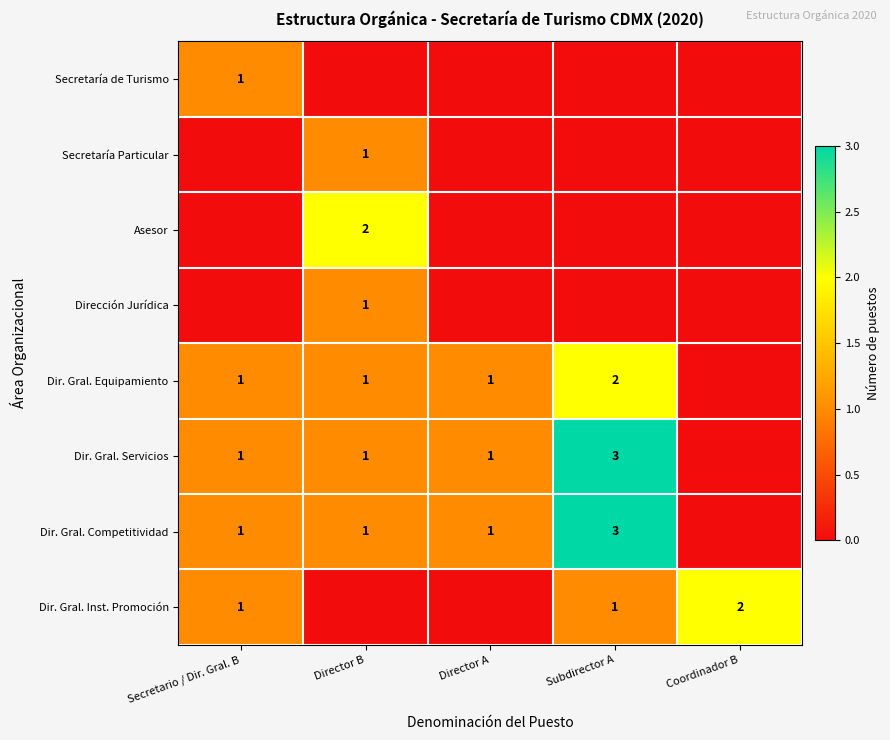

Rank the categories by Secretaría de Turismo value from lowest to highest.

Secretario / Dir. Gral. B, Director B, Director A, Subdirector A, Coordinador B